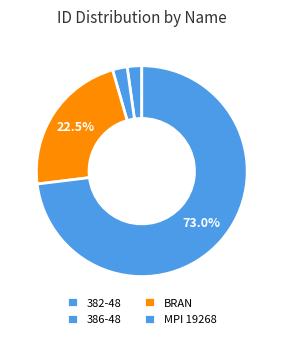

To the nearest percent, what percentage of the pie is MPI 19268?

73%